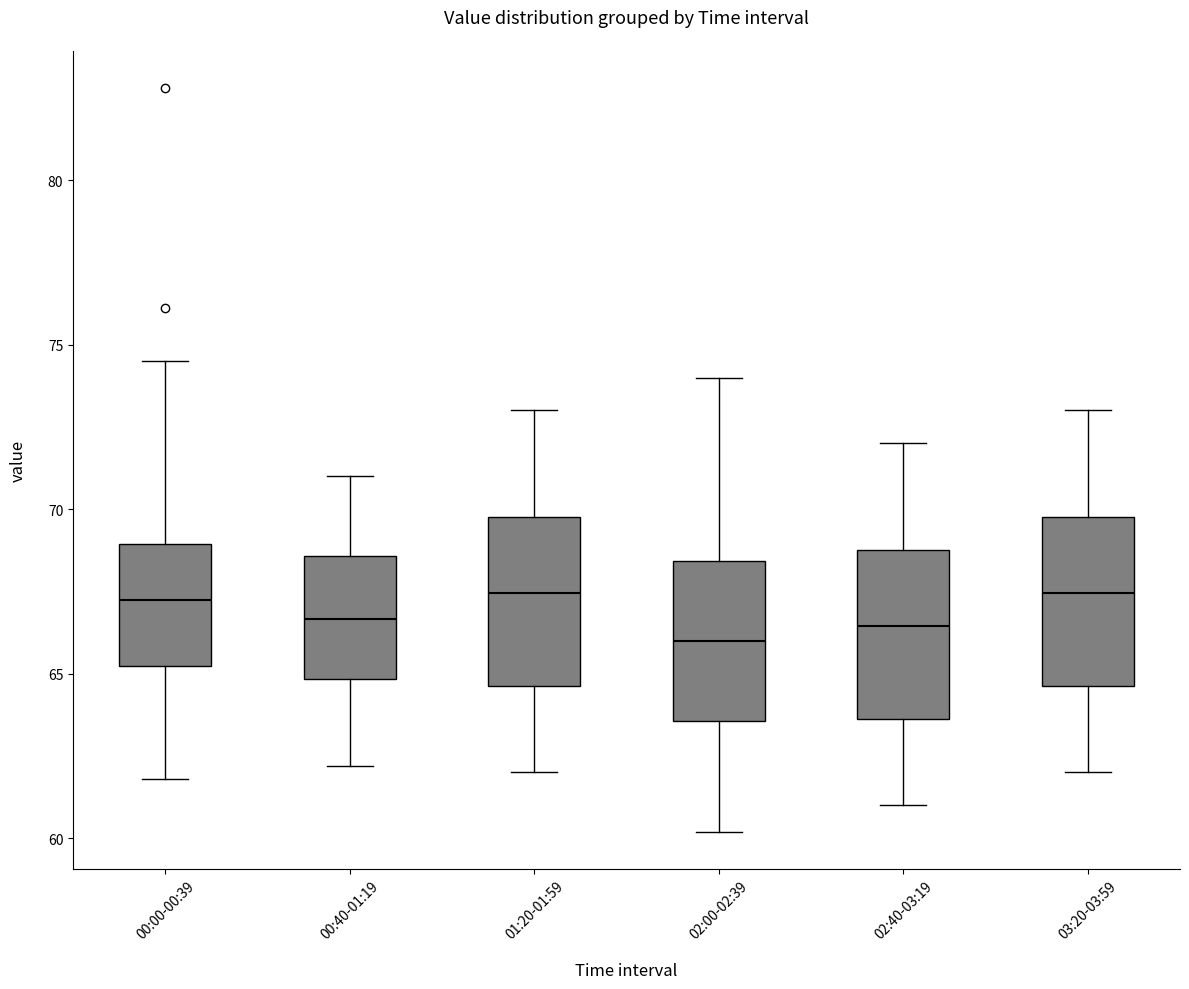

Reading left to right, read every box against the y-axis: the position of its median line, the range the box covers, and the ends of its whiskers. The values are not printed on the chart, so give them approximately, as read against the axis.

00:00-00:39: median 67.5, box 65.0 to 69.0, whiskers 62.0 to 74.5
00:40-01:19: median 66.5, box 65.0 to 68.5, whiskers 62.0 to 71.0
01:20-01:59: median 67.5, box 64.5 to 70.0, whiskers 62.0 to 73.0
02:00-02:39: median 66.0, box 63.5 to 68.5, whiskers 60.0 to 74.0
02:40-03:19: median 66.5, box 63.5 to 69.0, whiskers 61.0 to 72.0
03:20-03:59: median 67.5, box 64.5 to 70.0, whiskers 62.0 to 73.0